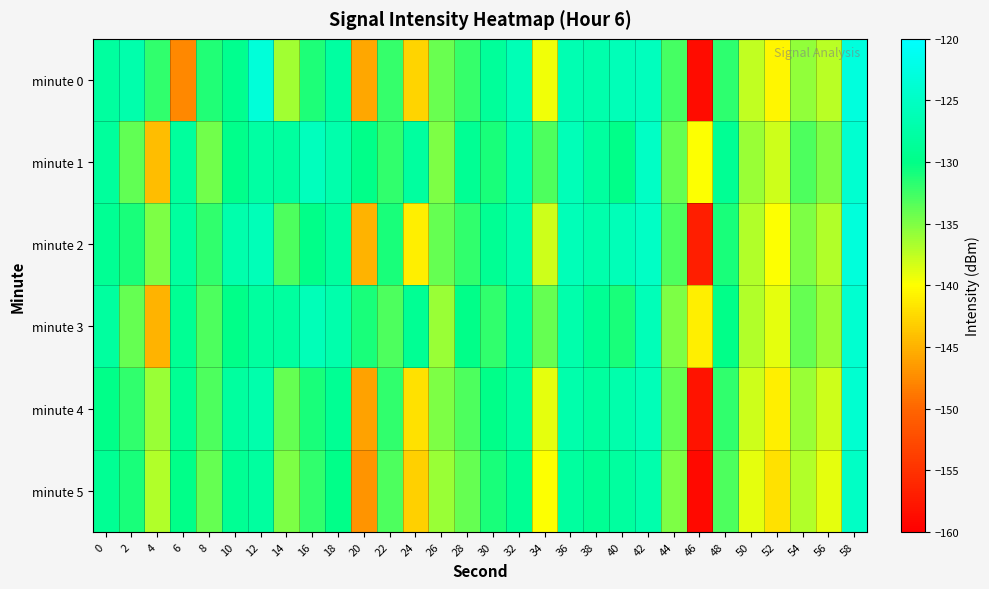

Which series has the widest spread of values?

minute 0